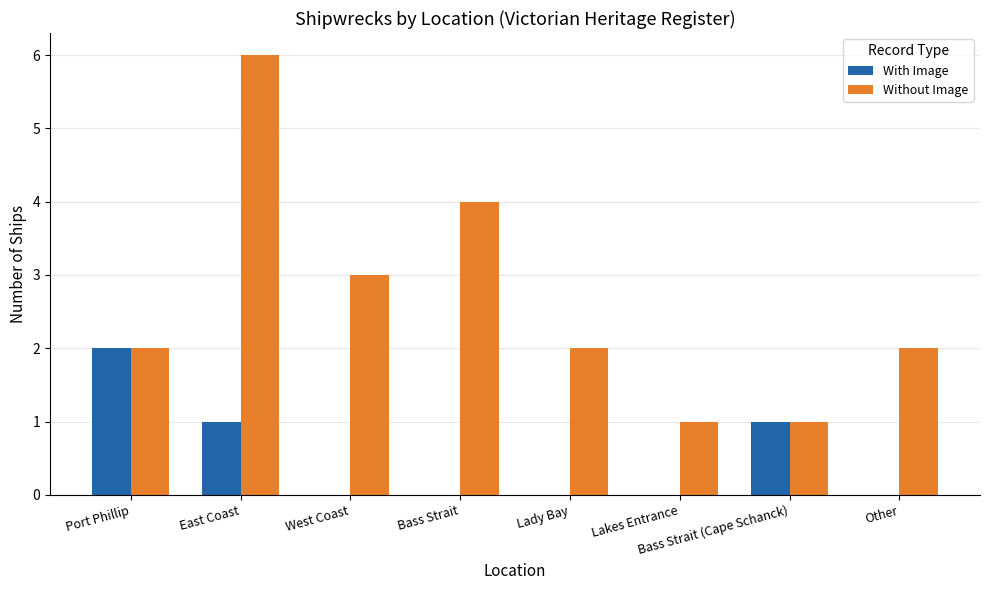

How many groups of bars are there?

8